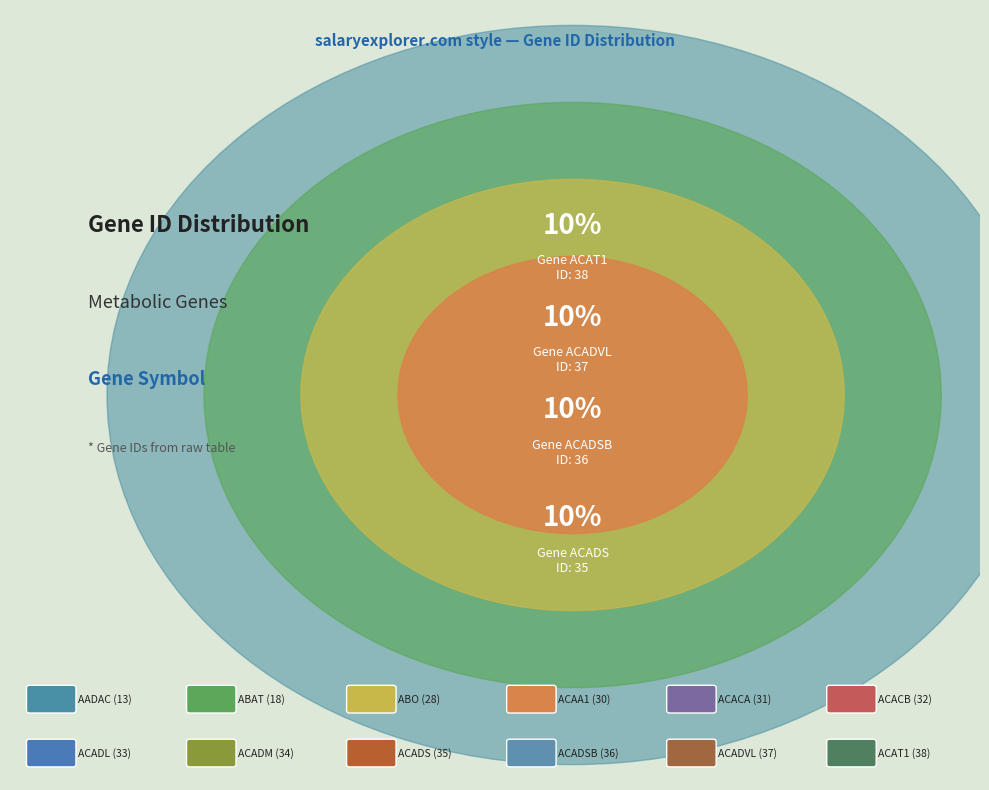

How many slices are in this pie chart?

12